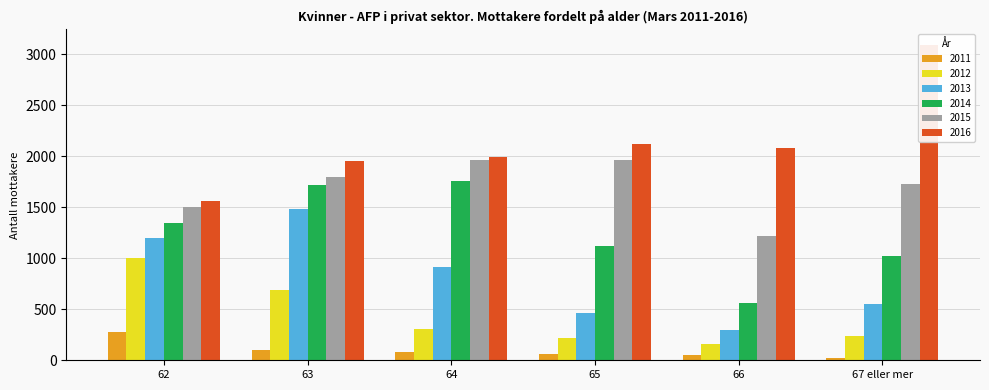

What is the difference between the highest and lowest values at 65?

2065